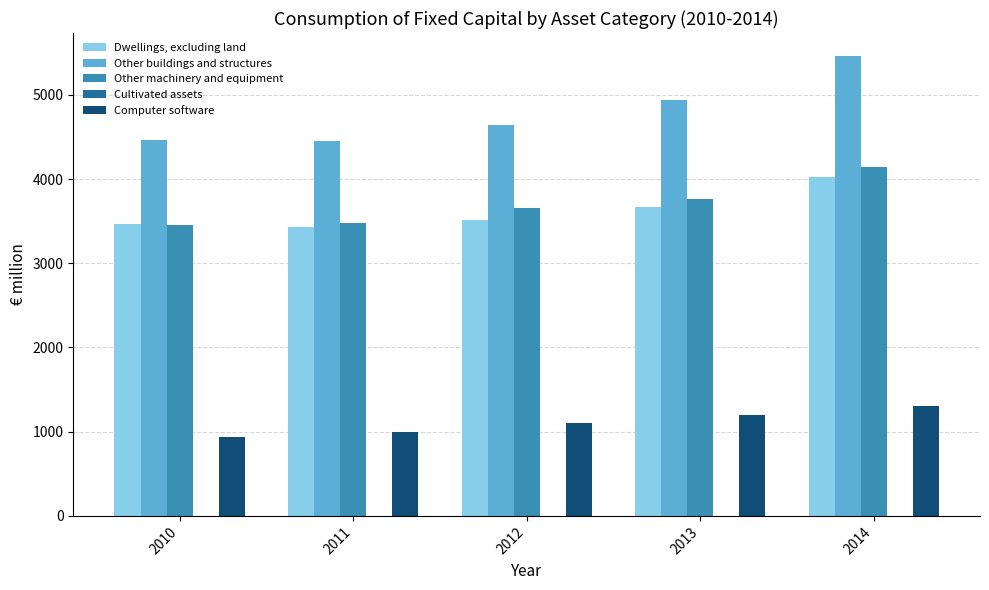

What is the sum of the Computer software values at 2012 and 2011?

2101.1